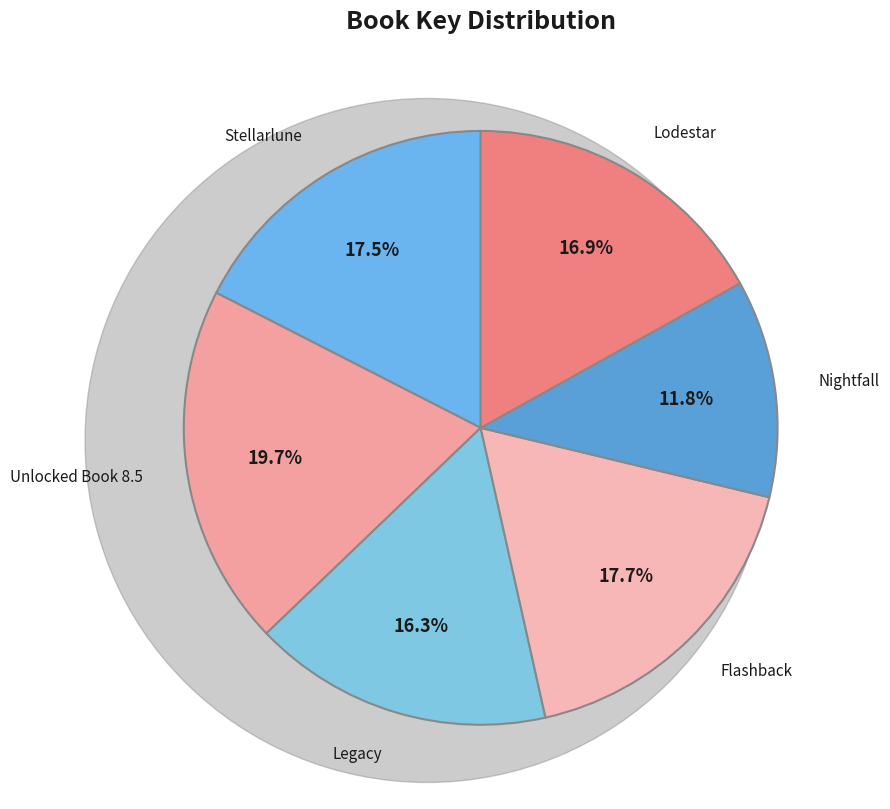

The Nightfall slice represents 18% of the pie. True or false?

False